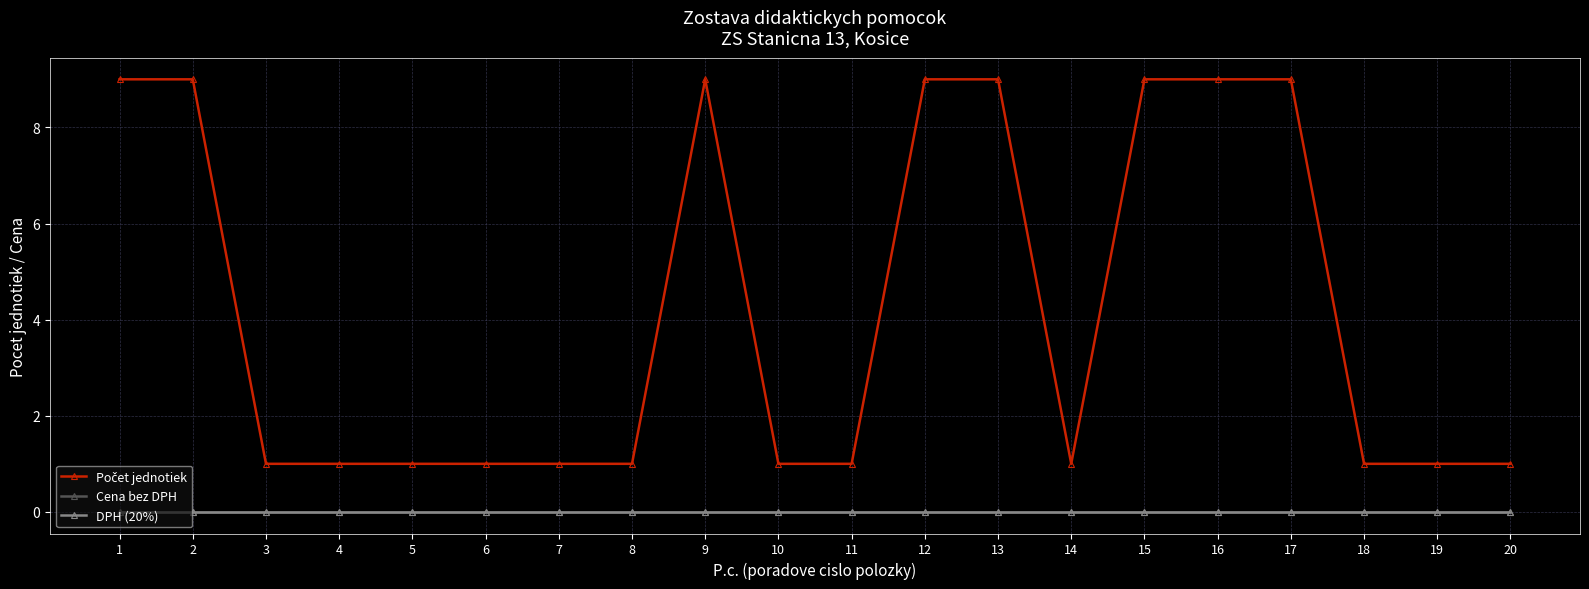

Which series has the largest total across all categories?

Počet jednotiek